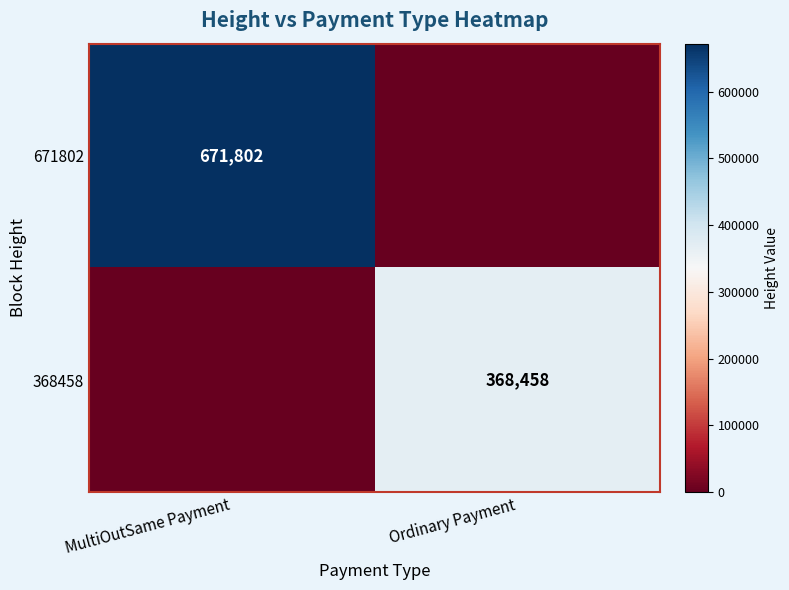

Is the value of 368458 at Ordinary Payment greater than the value of 671802 at MultiOutSame Payment?

No